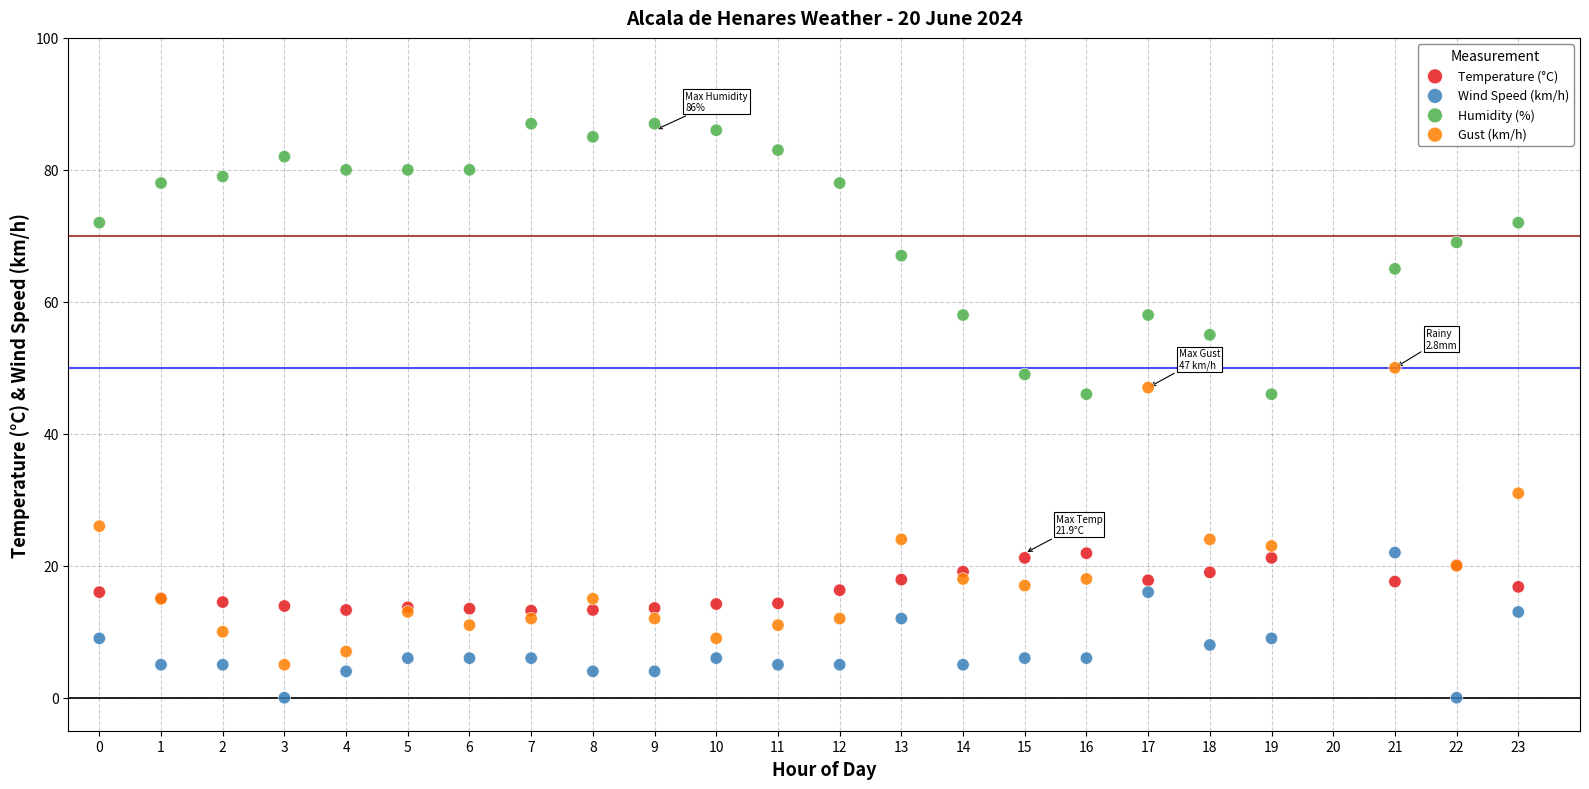

Which series reaches the minimum Y coordinate?

Wind Speed (km/h)